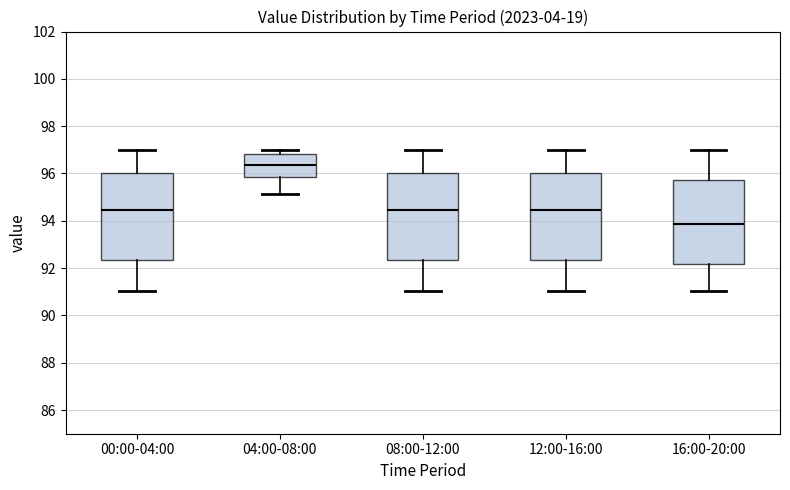

Reading left to right, transcribe this box plot: for each box, give where its median line is, the range the box spans, and where its two whiskers end, as read against the y-axis. The values are not printed on the chart, so give them approximately, as read against the axis.

00:00-04:00: median 94.4, box 92.4 to 96.0, whiskers 91.0 to 97.0
04:00-08:00: median 96.4, box 95.8 to 96.8, whiskers 95.2 to 97.0
08:00-12:00: median 94.4, box 92.4 to 96.0, whiskers 91.0 to 97.0
12:00-16:00: median 94.4, box 92.4 to 96.0, whiskers 91.0 to 97.0
16:00-20:00: median 93.8, box 92.2 to 95.8, whiskers 91.0 to 97.0